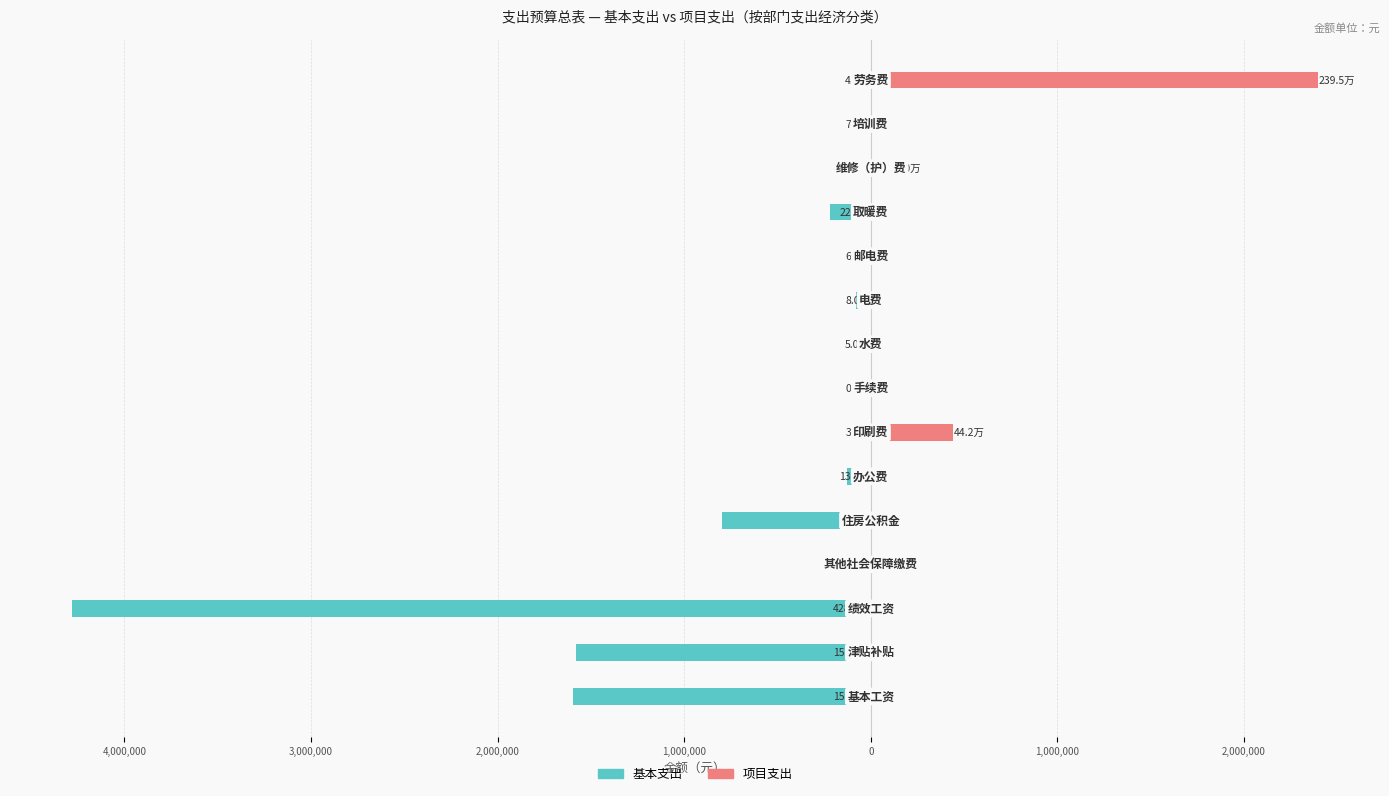

Reading left to right, what are all the values shown in this chart?

基本支出: -1596060.0	-1582664.0	-4279792.0	-59664.8	-795530.9	-130000.0	-30000.0	-1000.0	-50000.0	-80000.0	-65000.0	-221175.0	-100000.0	-76250.0	-40000.0
项目支出: 0.0	0.0	0.0	0.0	0.0	0.0	442000.0	0.0	0.0	0.0	0.0	0.0	100000.0	0.0	2394800.0